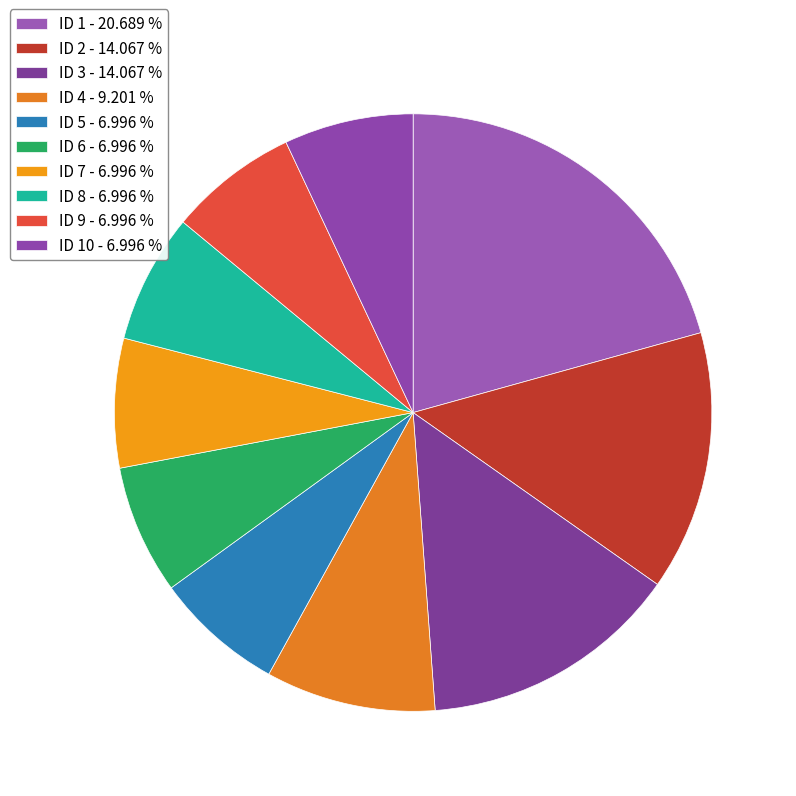

Is there any slice that represents more than half of the pie?

No